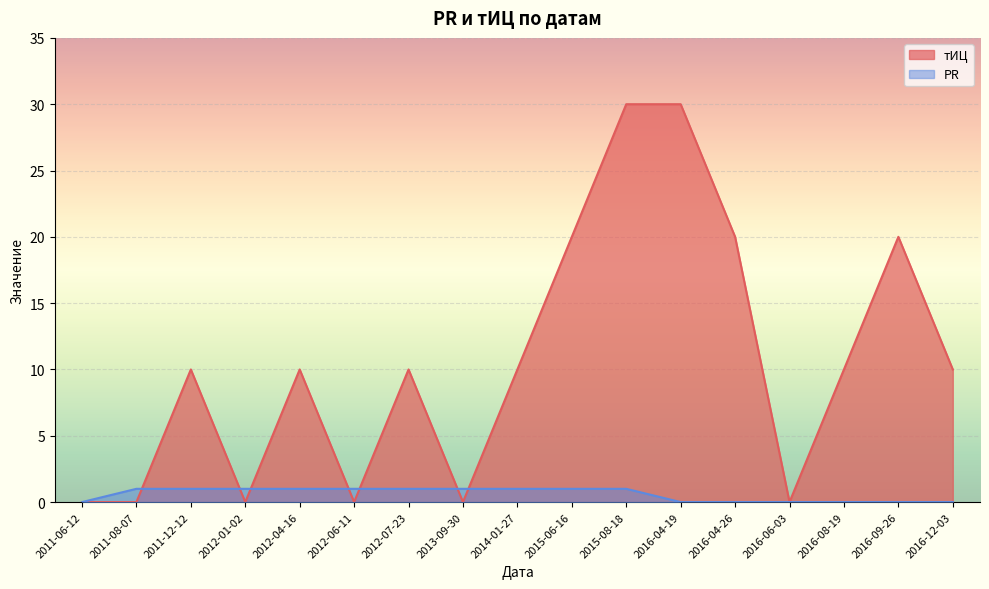

True or false: PR has more than 1 interior local peaks.

False